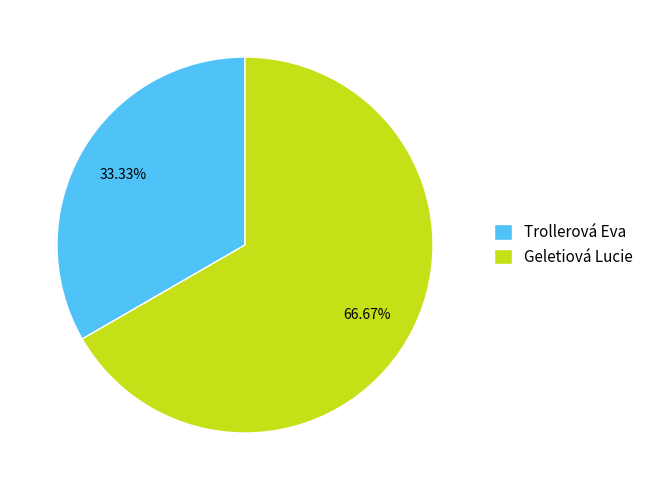

What is the majority slice?

Geletiová Lucie